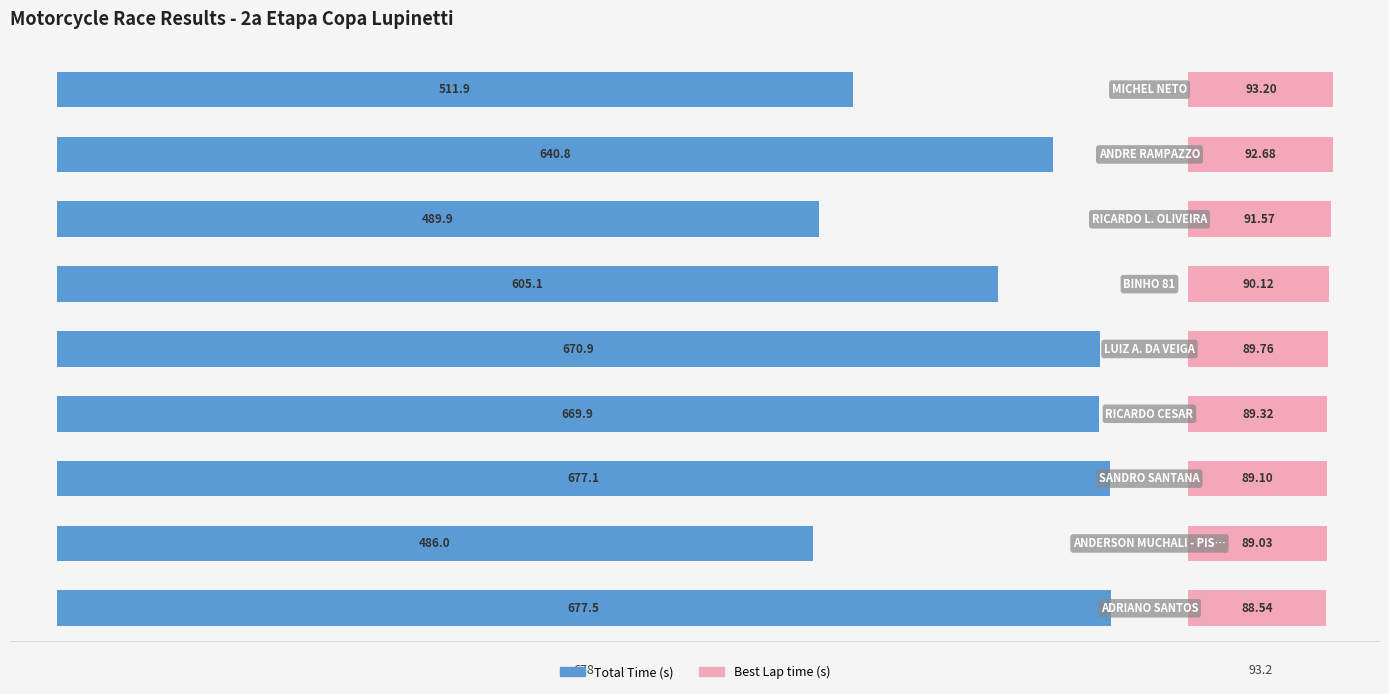

How many groups of bars are there?

9